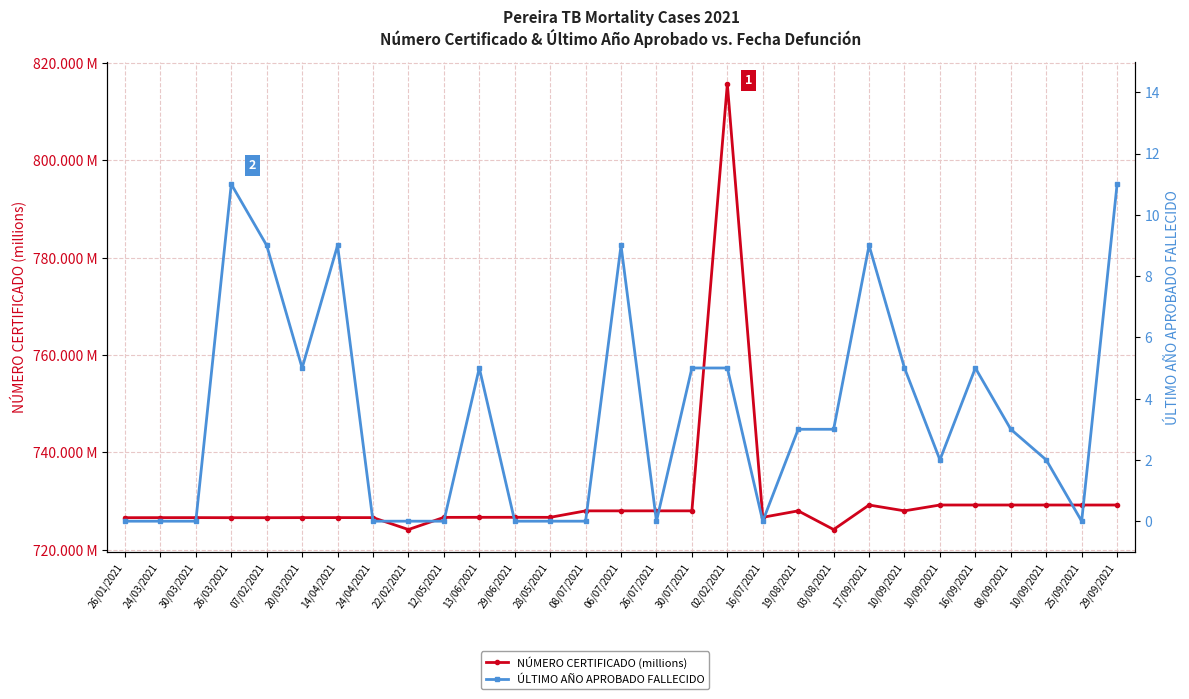

Reading left to right, transcribe all the data shown in this chart.

NÚMERO CERTIFICADO (millions): 726.6	726.6	726.6	726.6	726.6	726.6	726.6	726.6	724.2	726.7	726.7	726.7	726.7	728.0	728.0	728.0	728.0	815.7	726.7	728.0	724.2	729.2	728.0	729.2	729.2	729.2	729.2	729.2	729.2
ÚLTIMO AÑO APROBADO FALLECIDO: 0.0	0.0	0.0	11.0	9.0	5.0	9.0	0.0	0.0	0.0	5.0	0.0	0.0	0.0	9.0	0.0	5.0	5.0	0.0	3.0	3.0	9.0	5.0	2.0	5.0	3.0	2.0	0.0	11.0